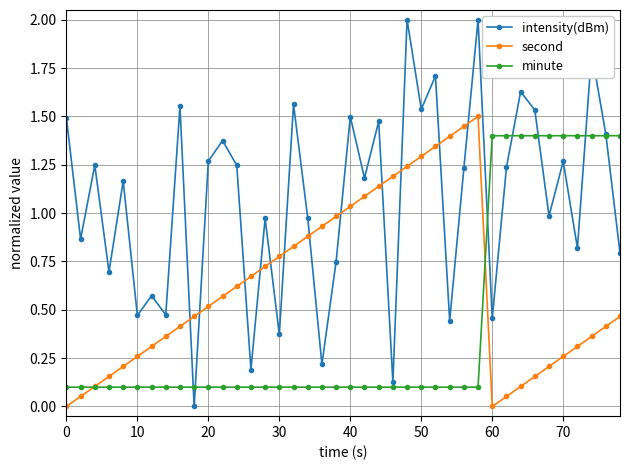

True or false: intensity(dBm) has more than 2 points higher than both neighbors.

True